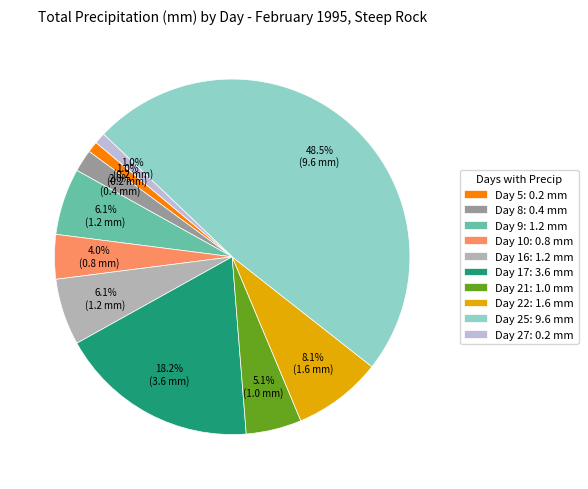

Which has a higher value, Day 16: 1.2 mm or Day 25: 9.6 mm?

Day 25: 9.6 mm